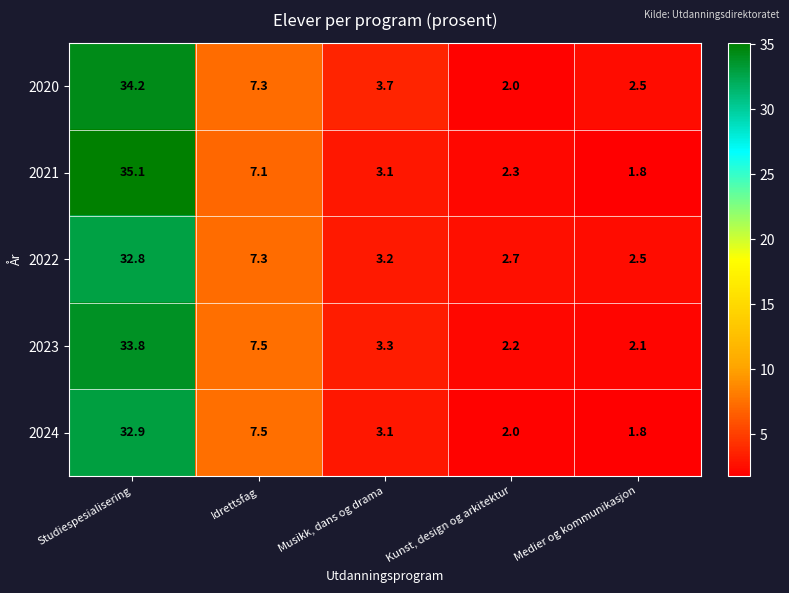

Rank the series by their maximum value, from highest to lowest.

2021, 2020, 2023, 2024, 2022